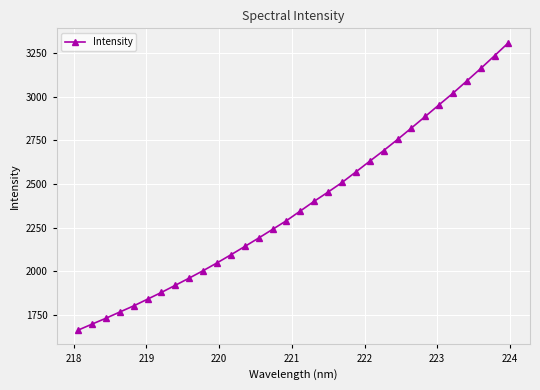

What is the minimum value shown in the chart?

1663.8